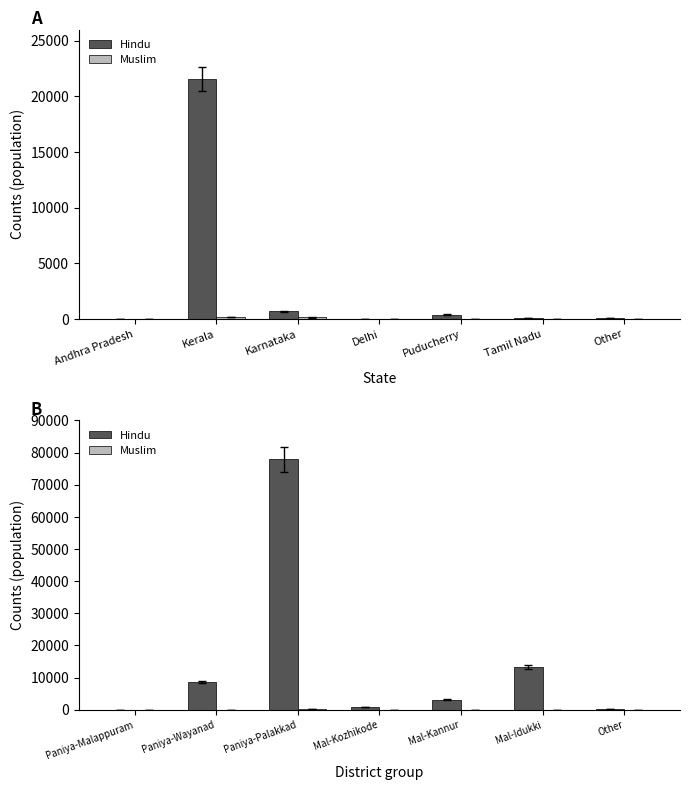

What is the sum of all Hindu values?

103820